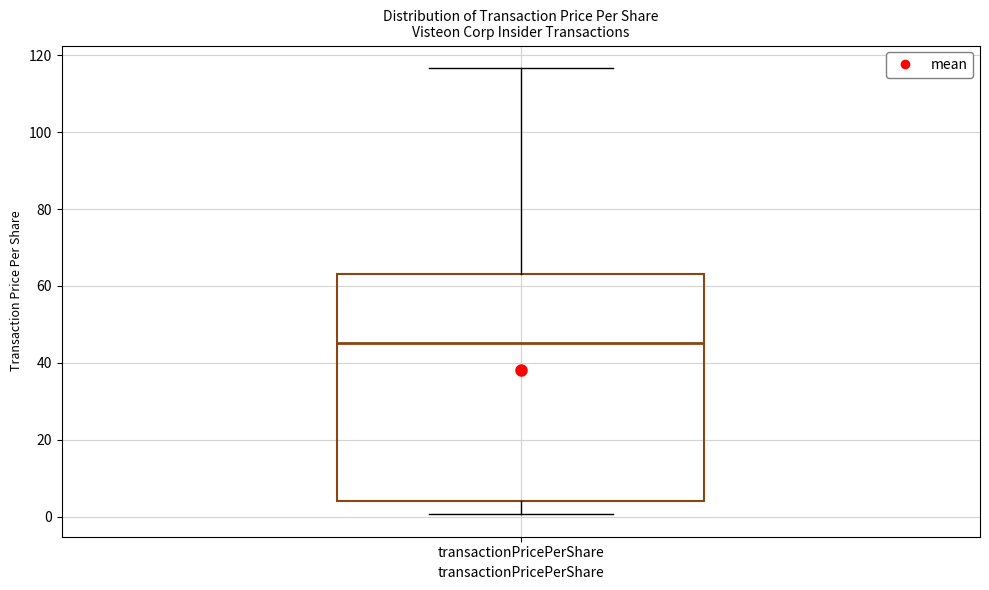

Transcribe this box plot: give where the median line is, the range the box spans, and where the two whiskers end, as read against the y-axis. The values are not printed on the chart, so give them approximately, as read against the axis.

median 46, box 4 to 64, whiskers 0 to 116